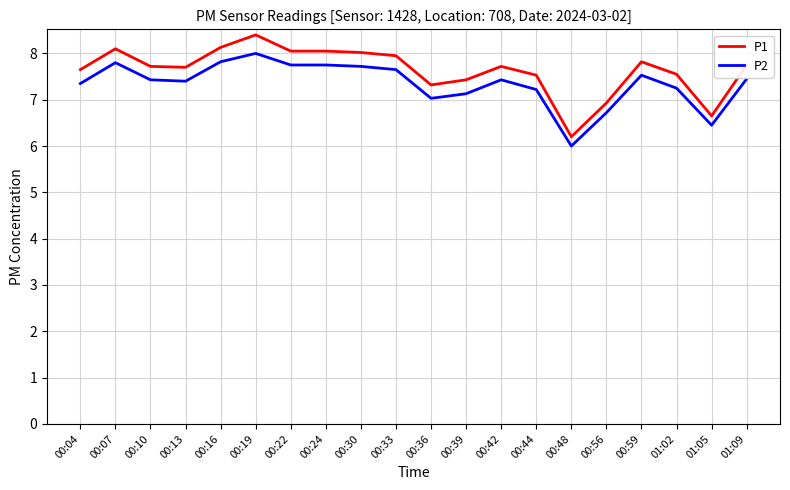

Rank the series by their maximum value, from highest to lowest.

P1, P2